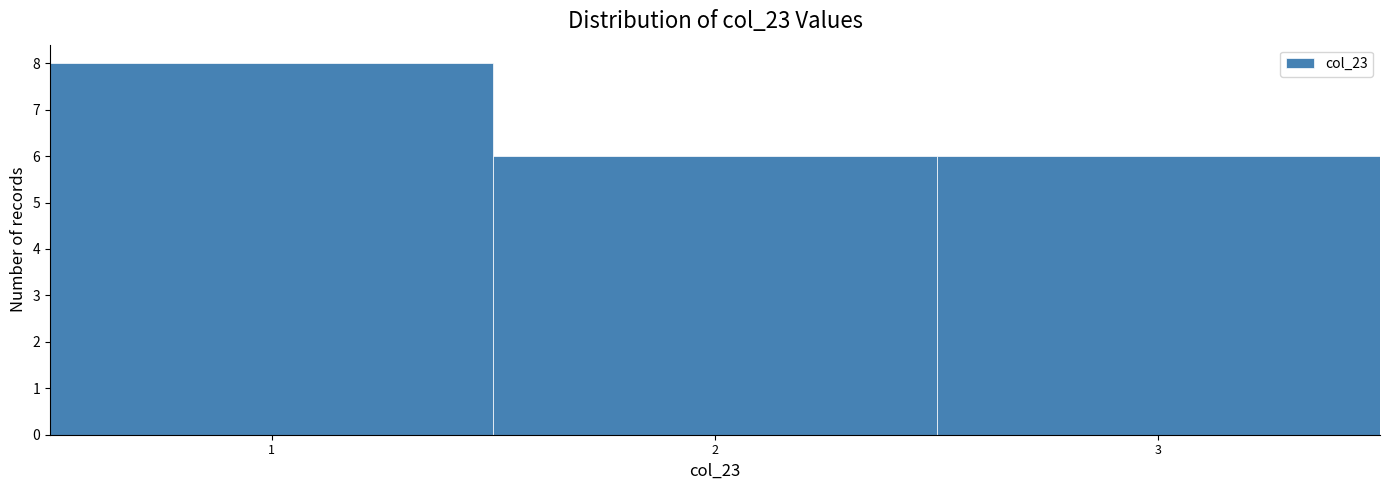

Which range on the x-axis has the tallest bar?

0.5 to 1.5